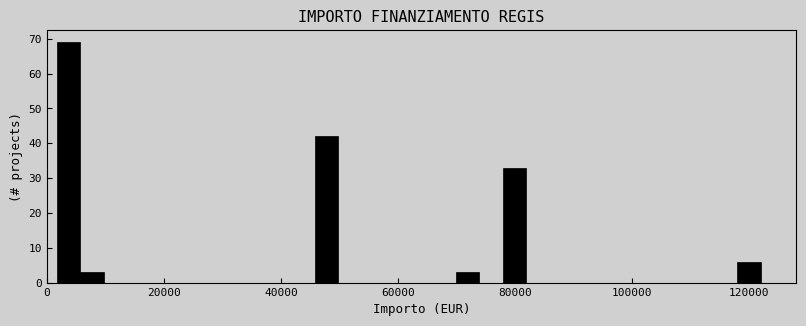

Read against the x-axis, roughly where is the centre of the tallest bar?

4000